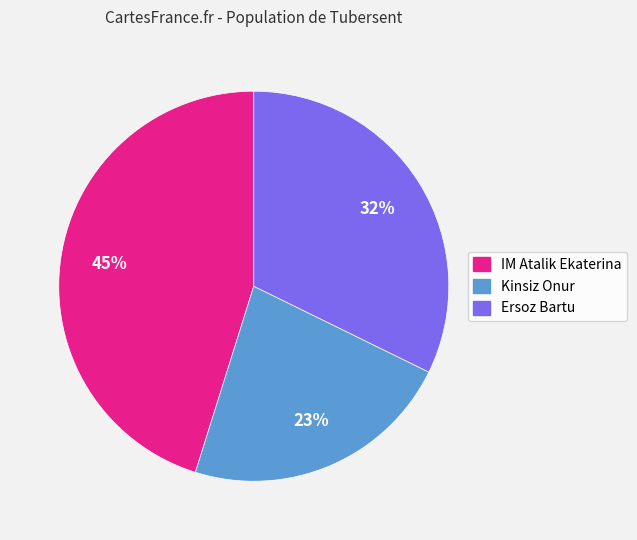

Is the sum of IM Atalik Ekaterina and Kinsiz Onur greater than half?

Yes